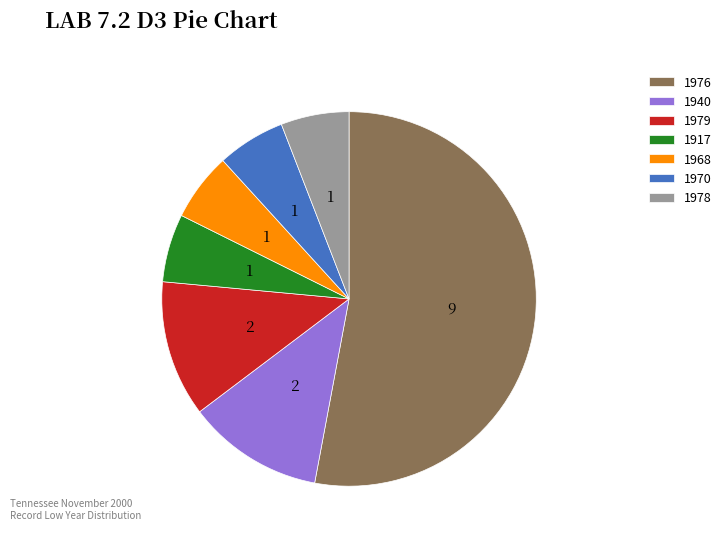

Is it true that 1979 is 1% of the pie?

False